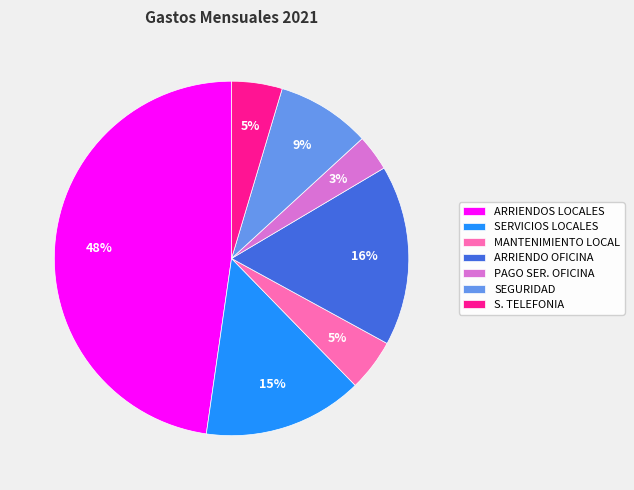

Is there any slice that represents more than half of the pie?

No